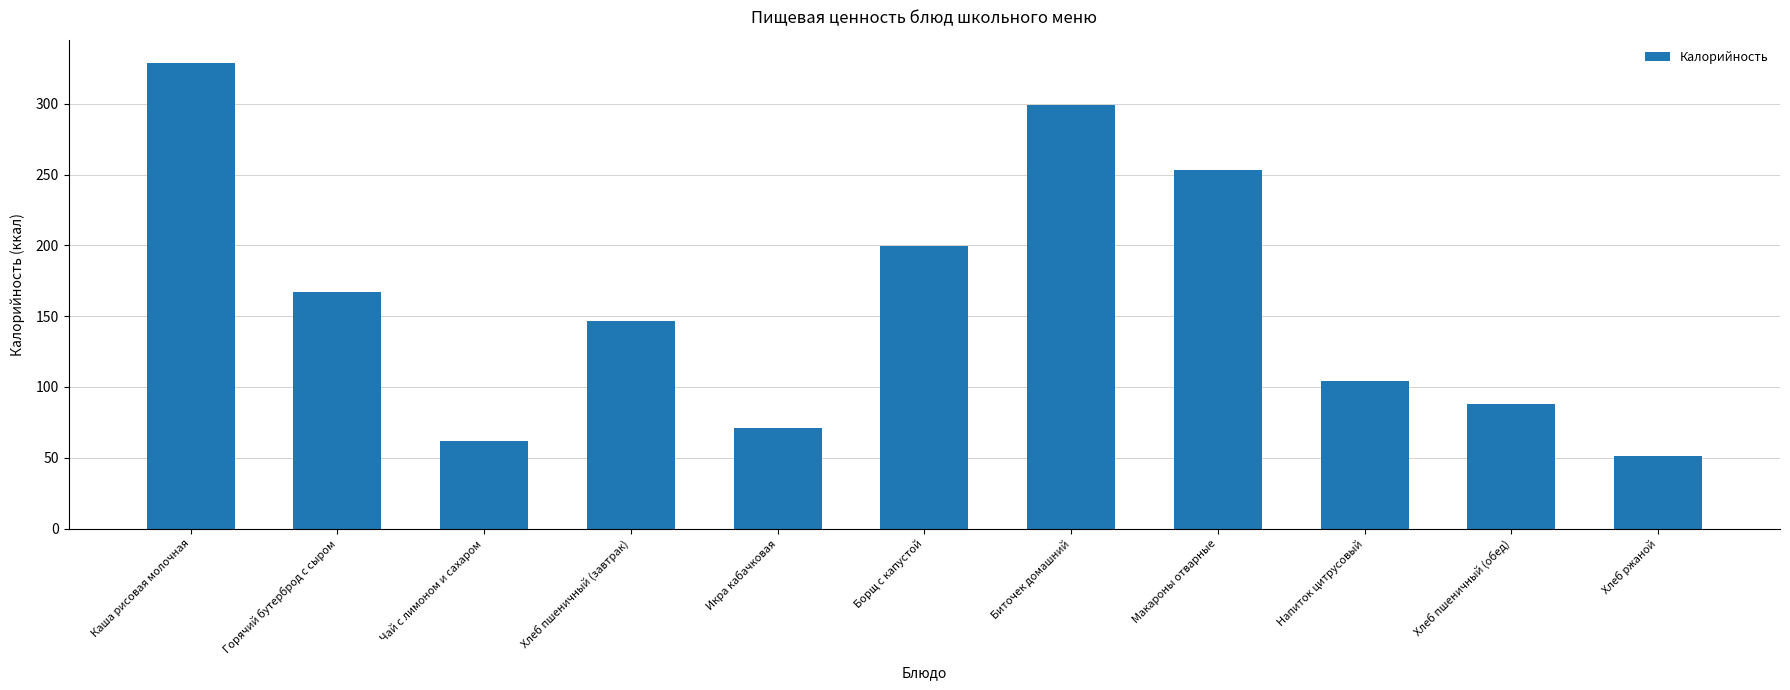

What is the maximum value shown in the chart?

328.8